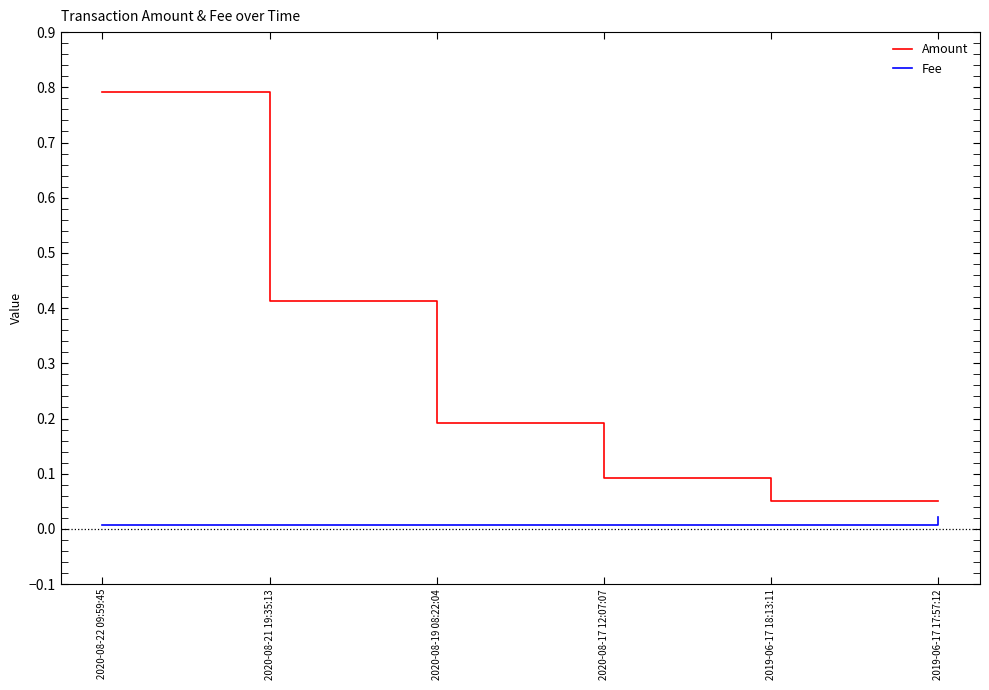

What position from the left is 2019-06-17 17:57:12?

6